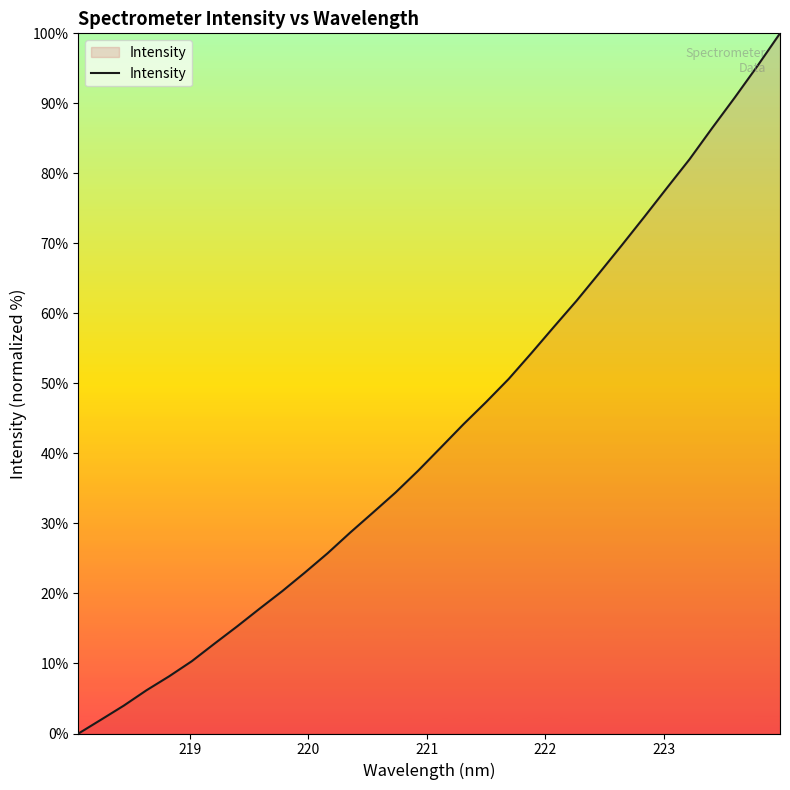

What is the greatest value displayed?

100.0